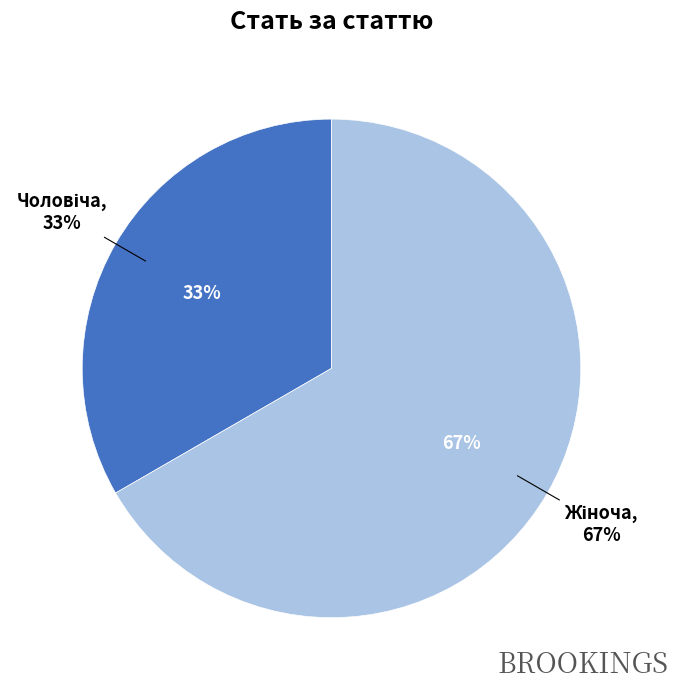

To the nearest percent, what percentage of the pie is Жіноча?

67%